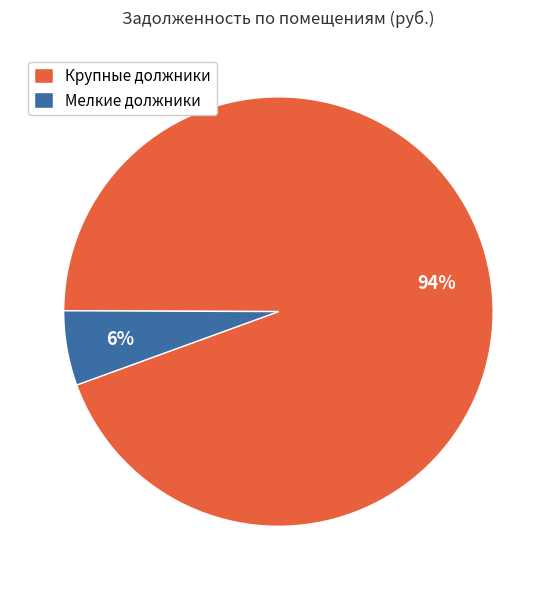

Do Крупные должники and Мелкие должники together represent more than half of the pie?

Yes